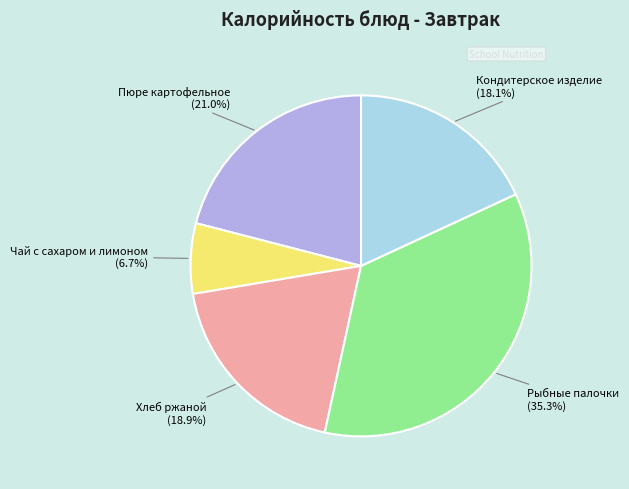

Does any single category account for the majority?

No